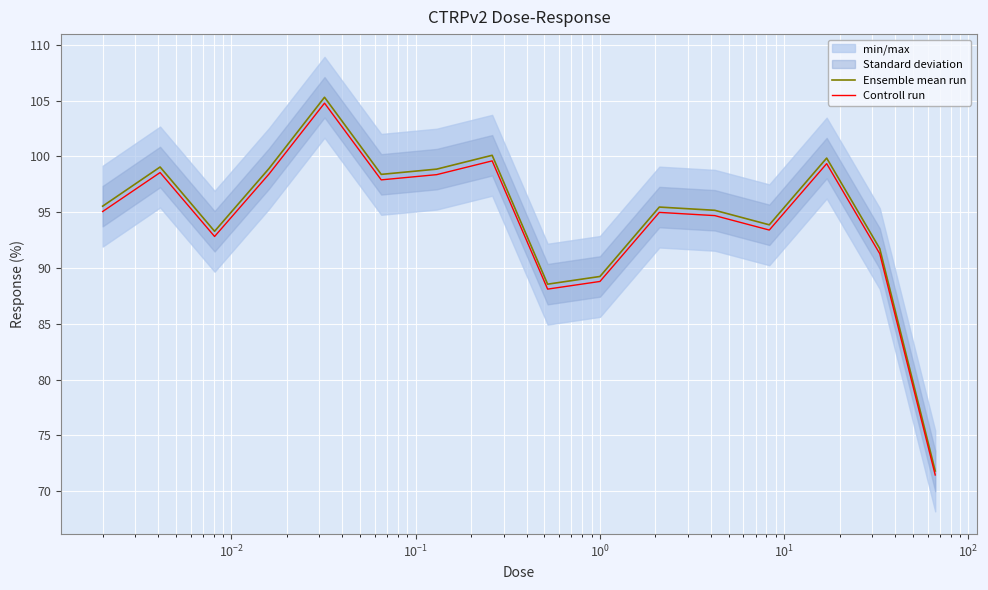

What is the highest value of the Controll run series?

104.8